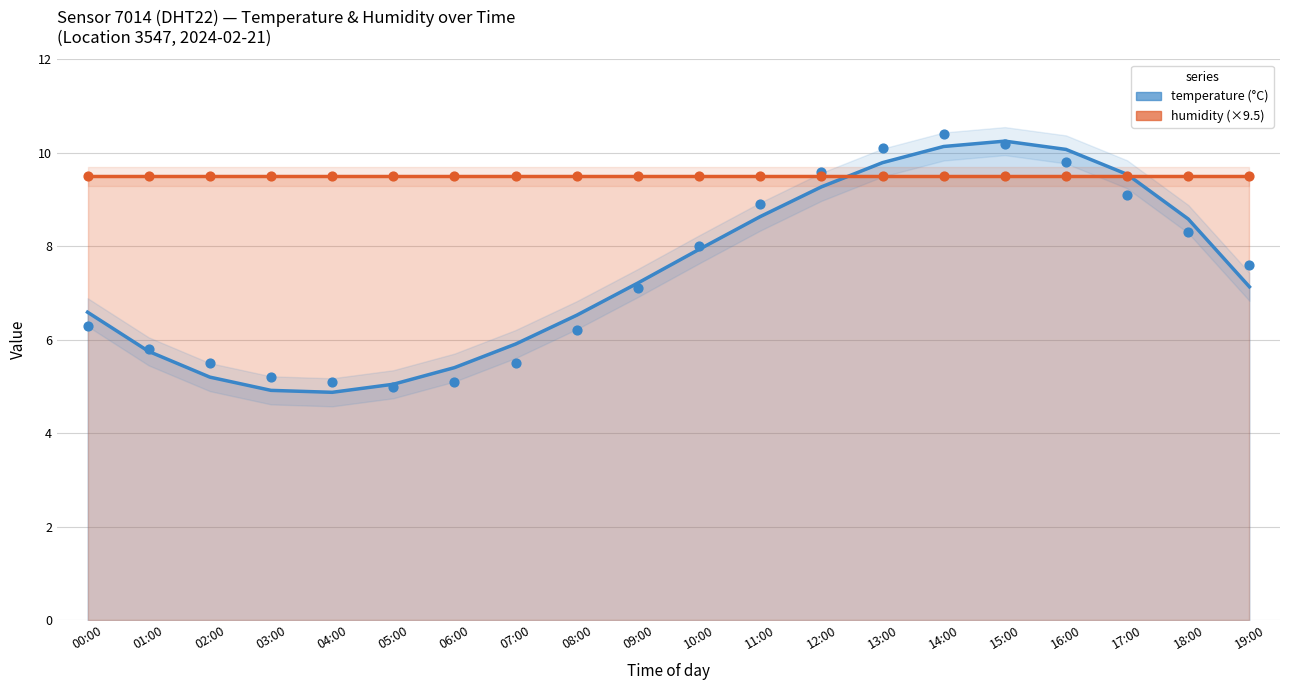

Is the value of humidity (×9.5) at 16:00 greater than the value of temperature at 00:00?

Yes